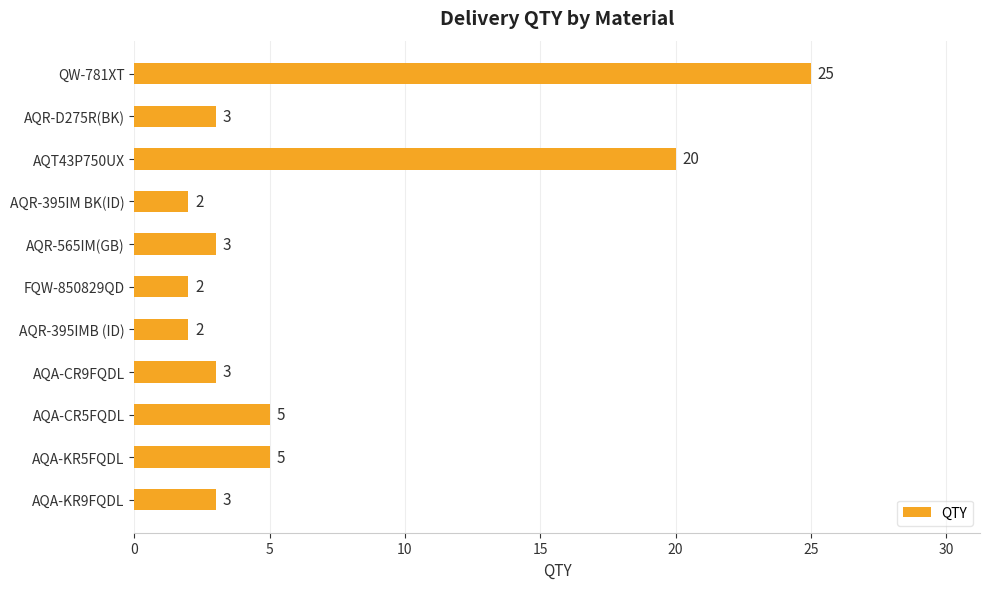

What position from the top is AQA-KR9FQDL?

11